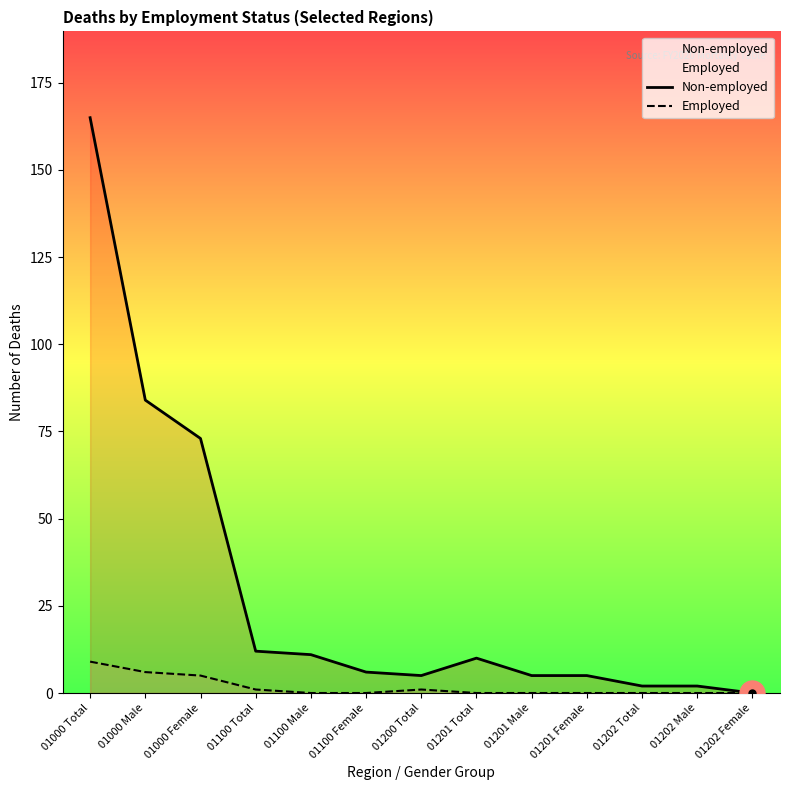

Rank the series by their maximum value, from highest to lowest.

Non-employed, Employed